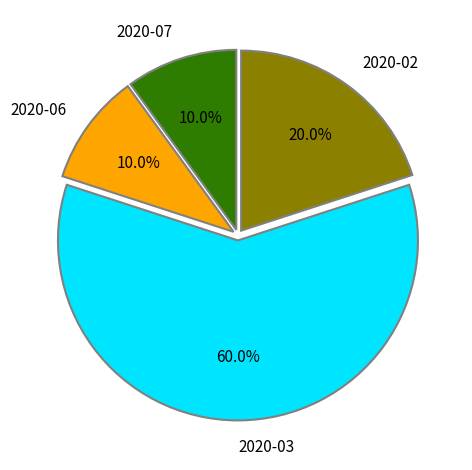

How many slices are in this pie chart?

4